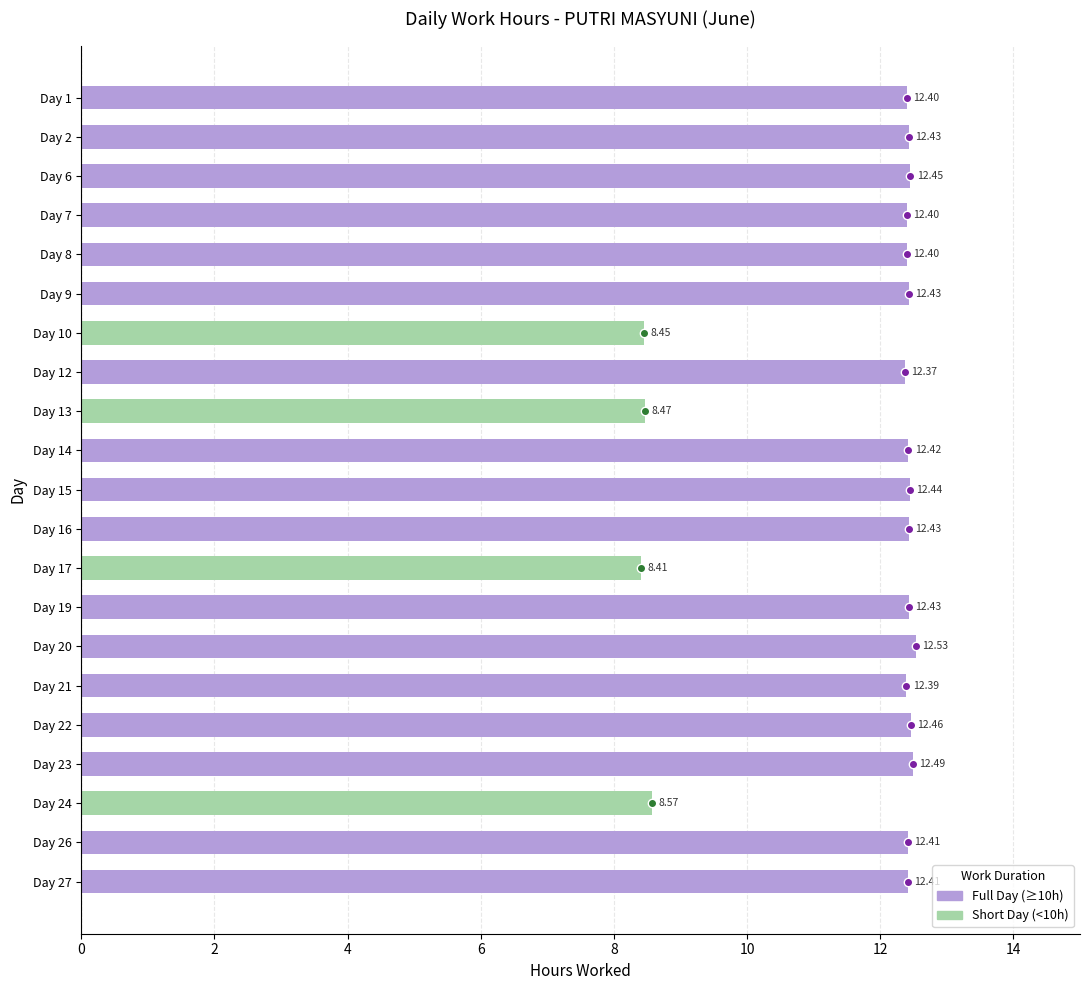

What is the change in value from Day 10 to Day 27?

+4.0